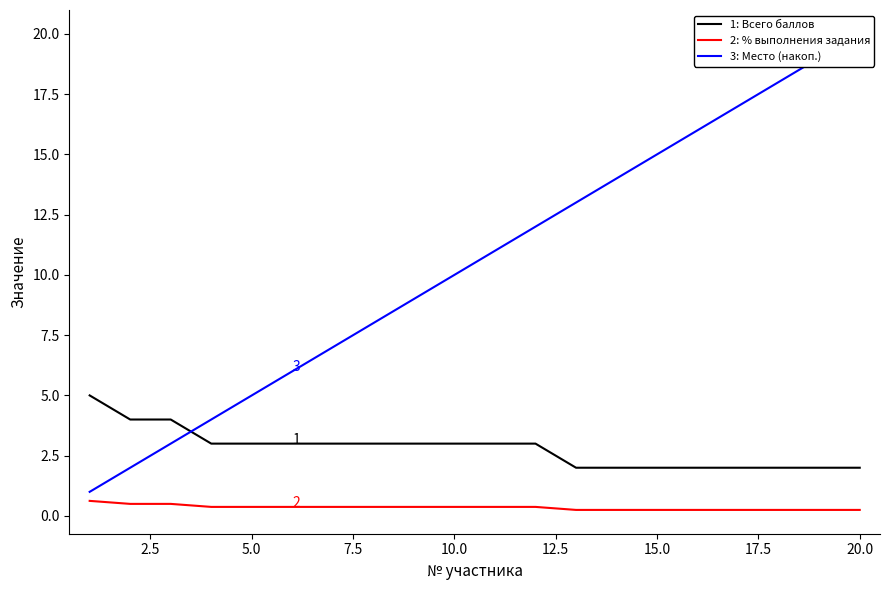

Between 7.5 and 5.0, which is larger?

5.0